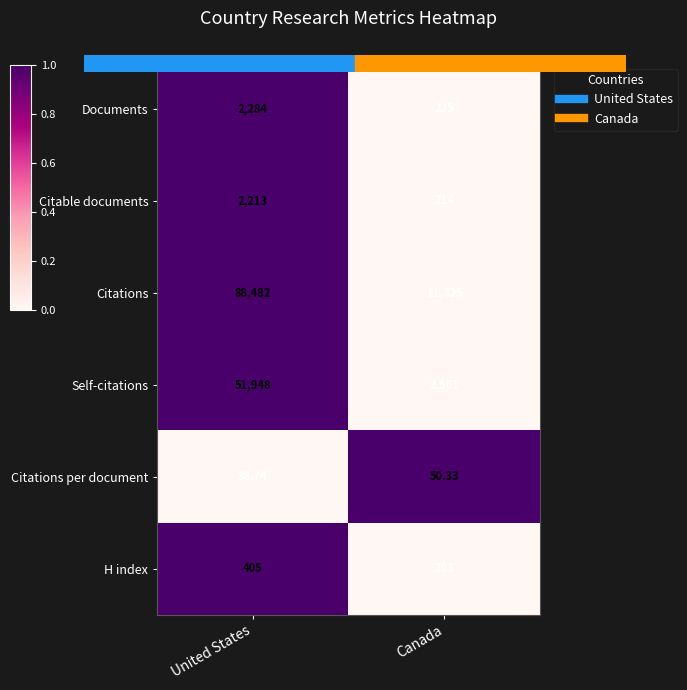

Rank the series at United States from lowest to highest value.

Citations per document, H index, Citable documents, Documents, Self-citations, Citations